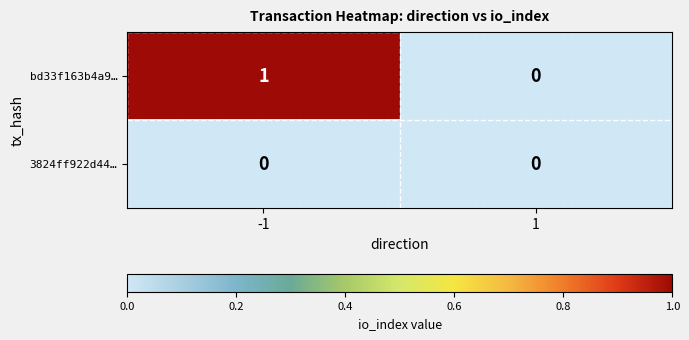

Reading right to left, list all the values displayed in this chart.

bd33f163b4a9…: 1=0	-1=1
3824ff922d44…: 1=0	-1=0